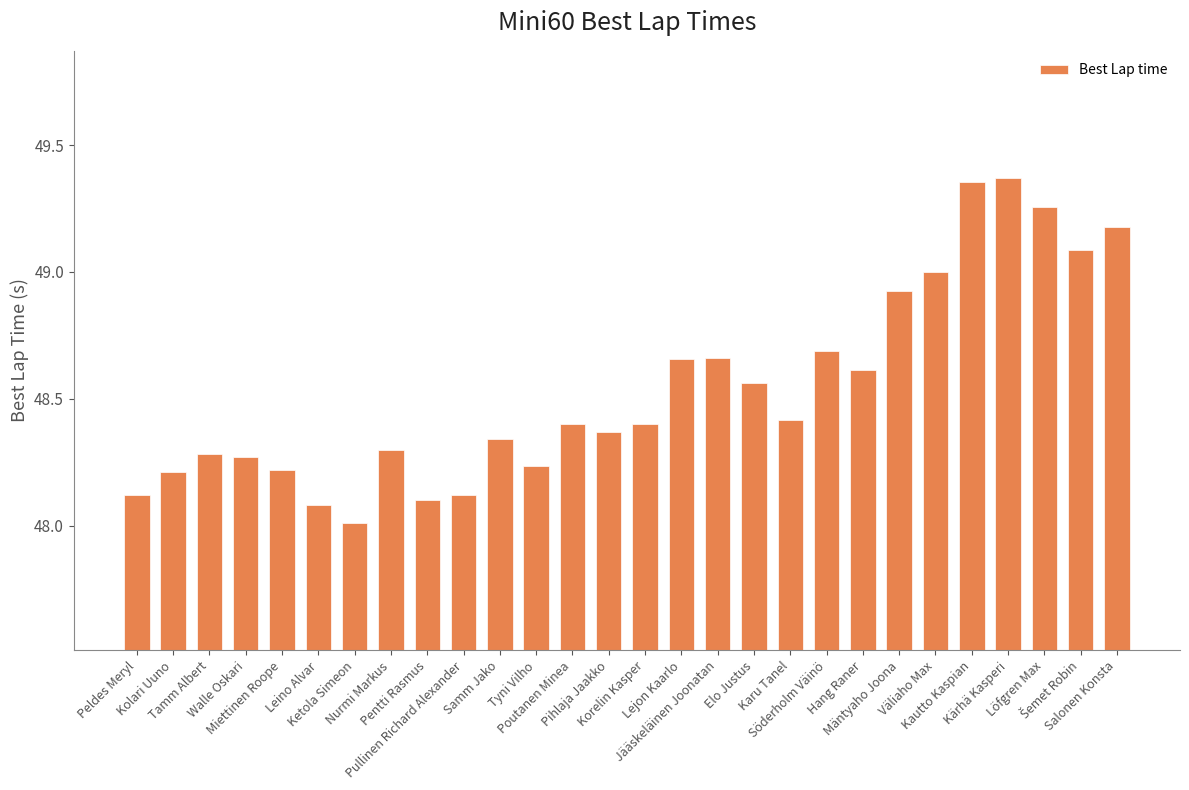

What is the sum of all values?

1359.2